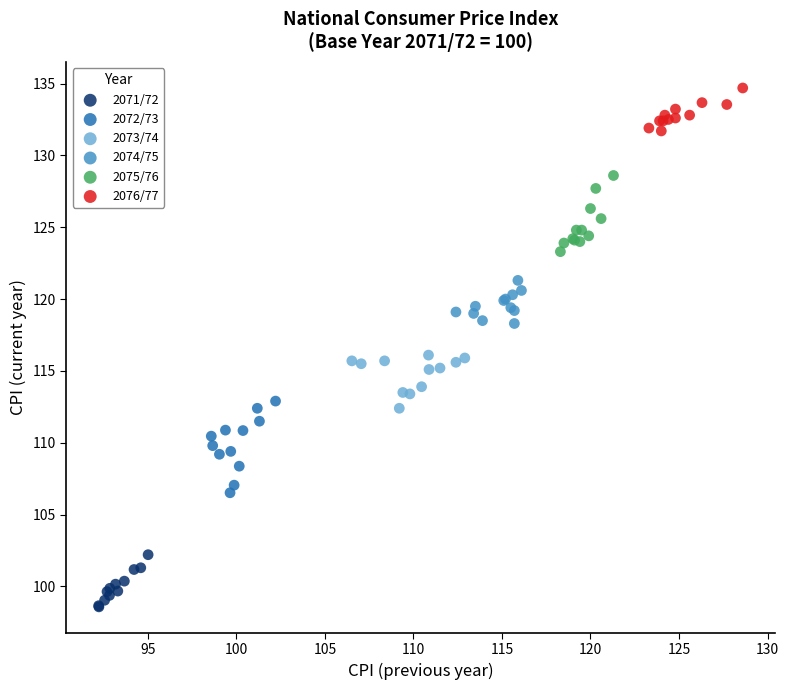

Which series reaches the minimum Y coordinate?

2071/72